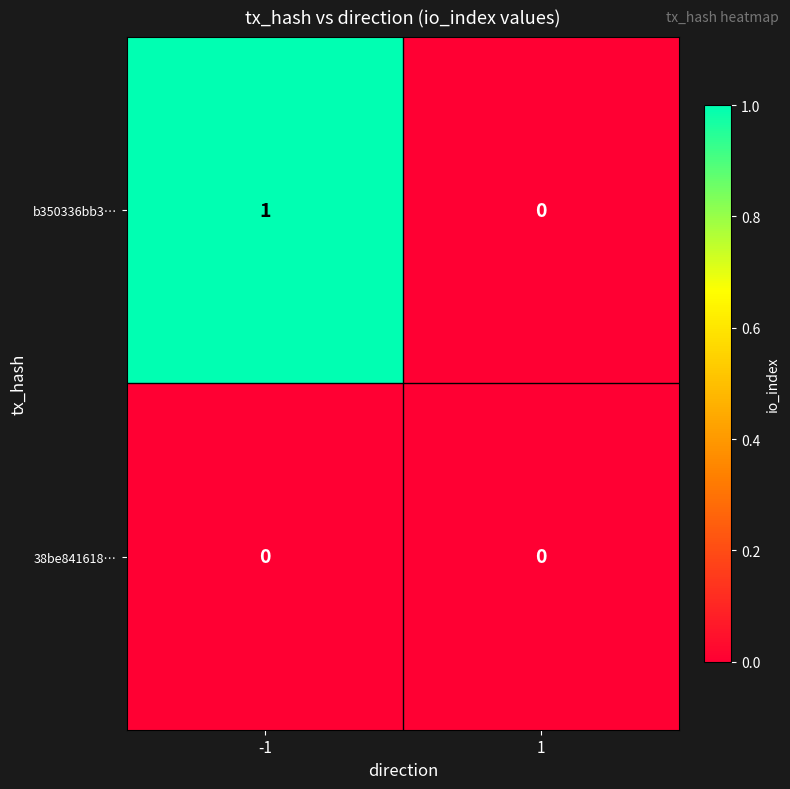

Rank the series by their maximum value, from lowest to highest.

38be841618…, b350336bb3…